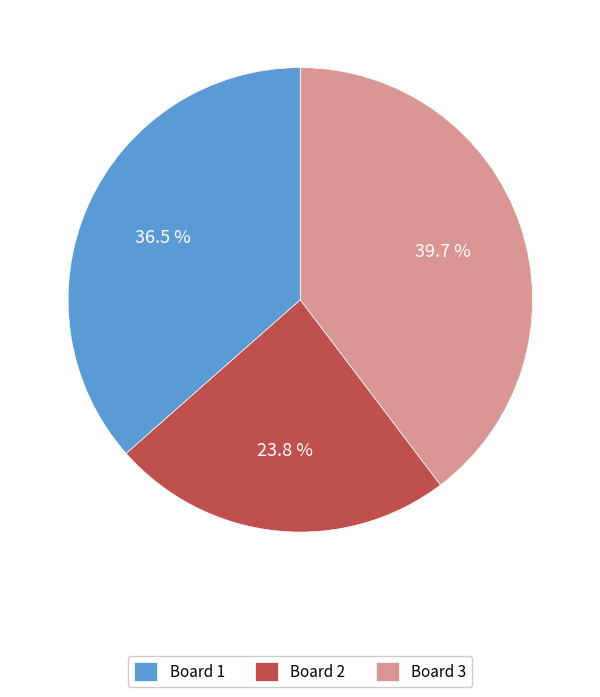

Which has a higher value, Board 3 or Board 1?

Board 3